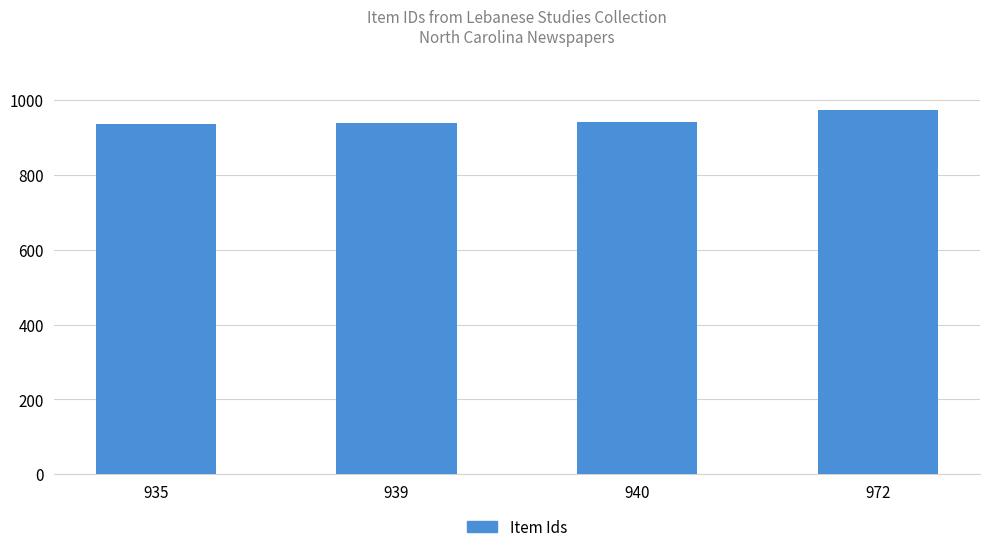

What is the sum of all values?

3786